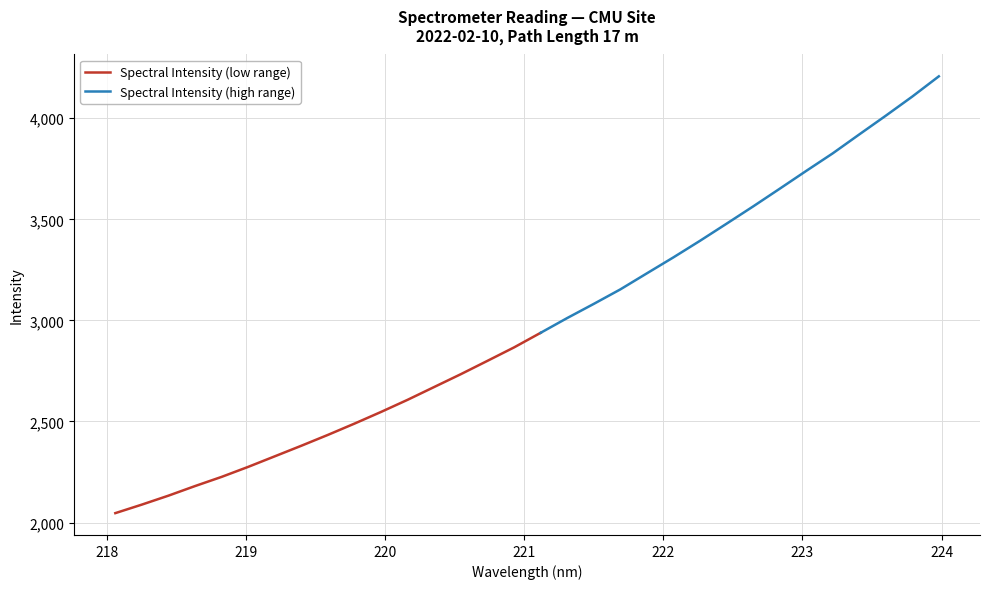

True or false: the data shows 1041.0 at 222.8355.

False